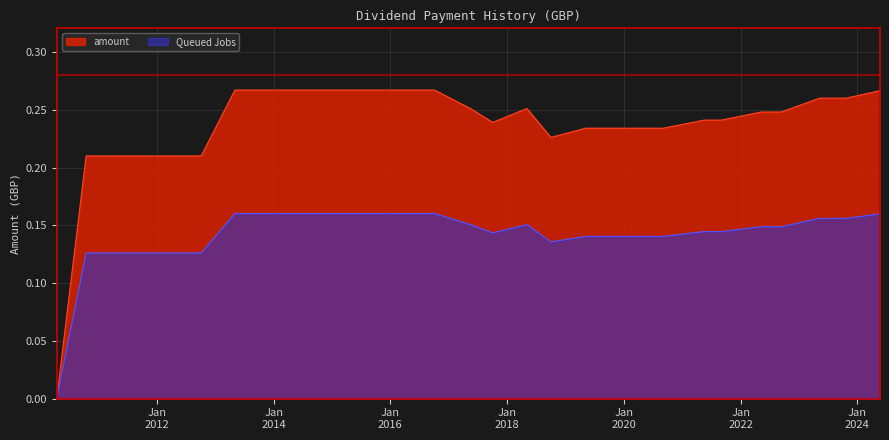

What is the sum of all values?

4.1